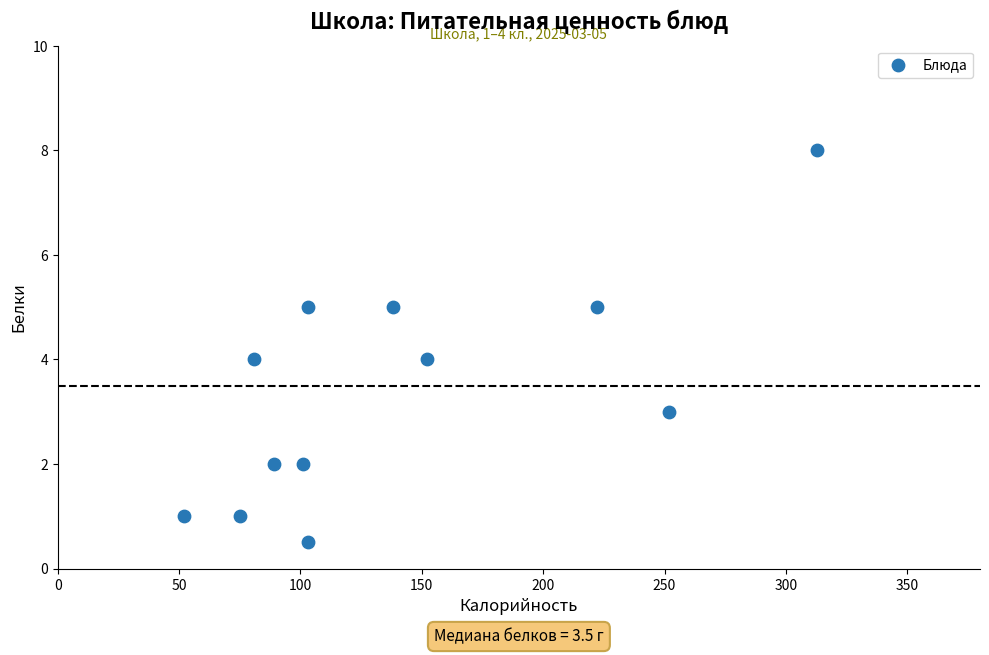

What is the range of X values (max minus min)?

261.0